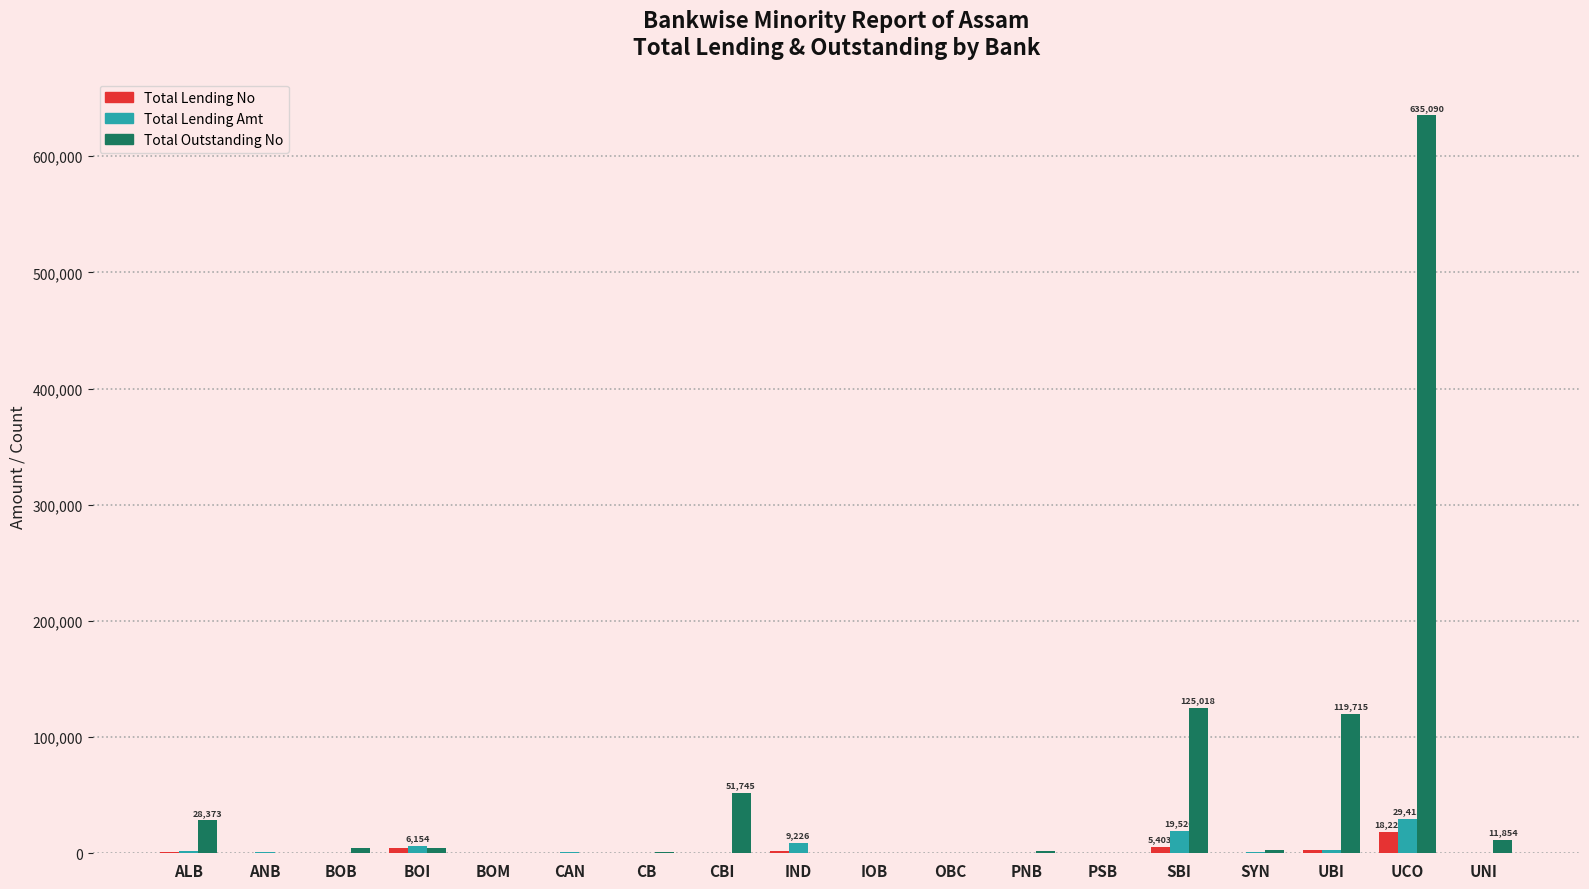

What value does the Total Lending Amt series have at BOB?

665.6